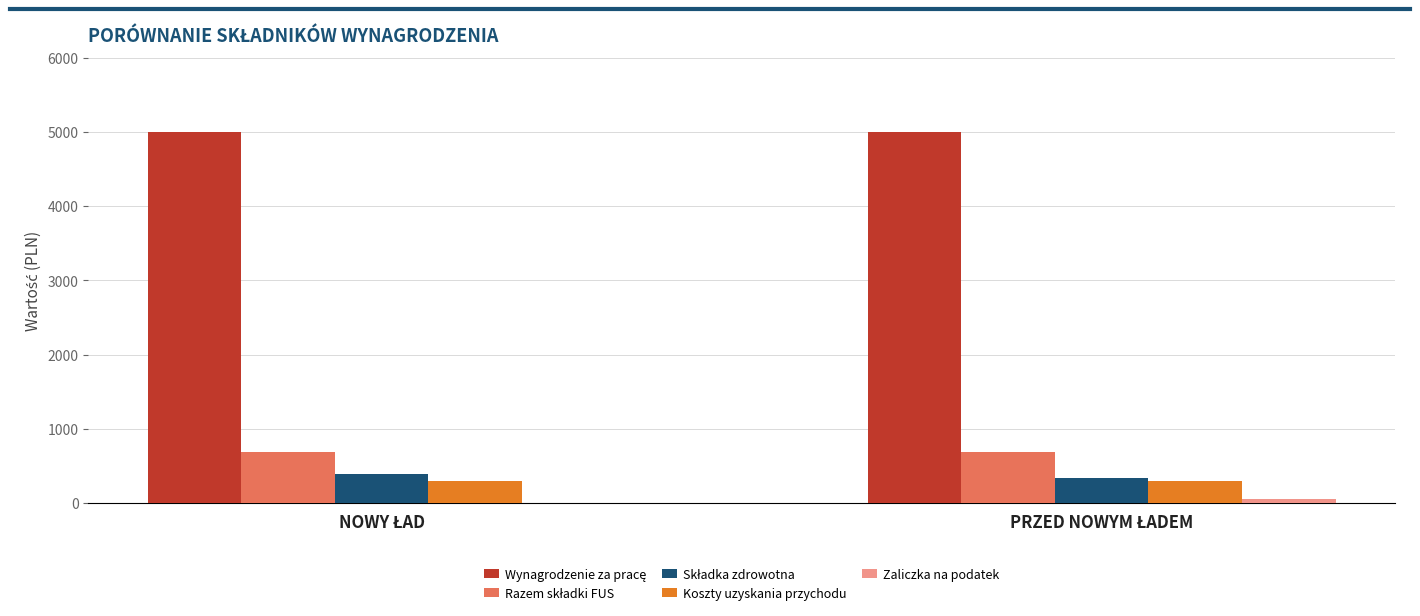

What is the greatest value displayed?

5000.0